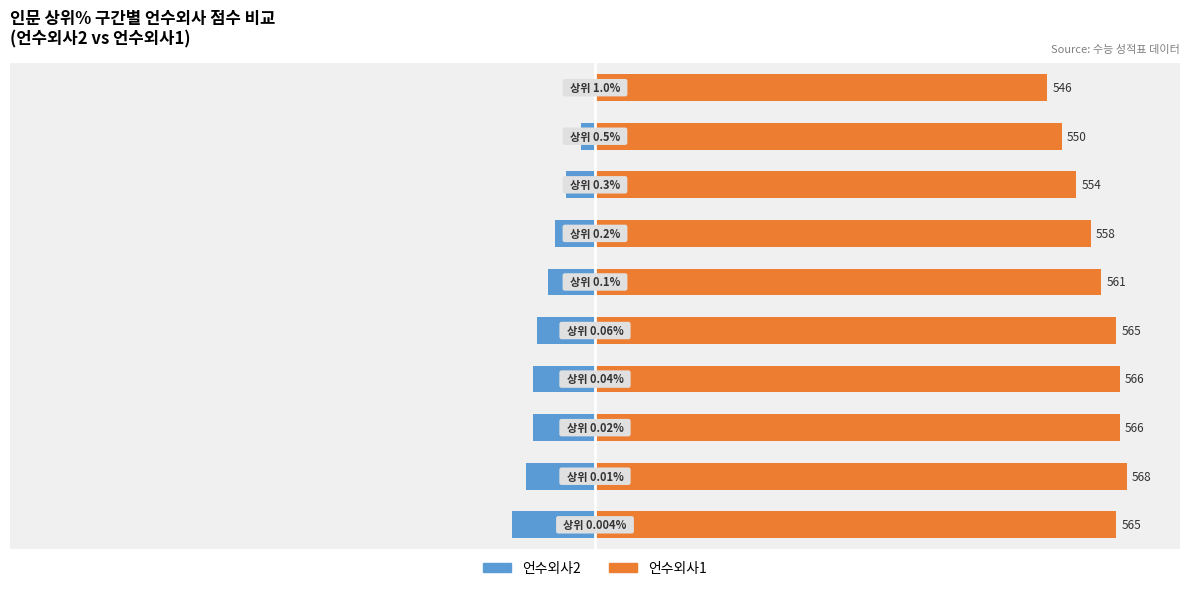

Reading right to left, transcribe all the data shown in this chart.

언수외사2: 0.0	-2.7	-5.4	-7.5	-8.8	-10.9	-11.6	-11.6	-12.9	-15.6
언수외사1: 85.0	87.8	90.5	93.2	95.2	98.0	98.6	98.6	100.0	98.0